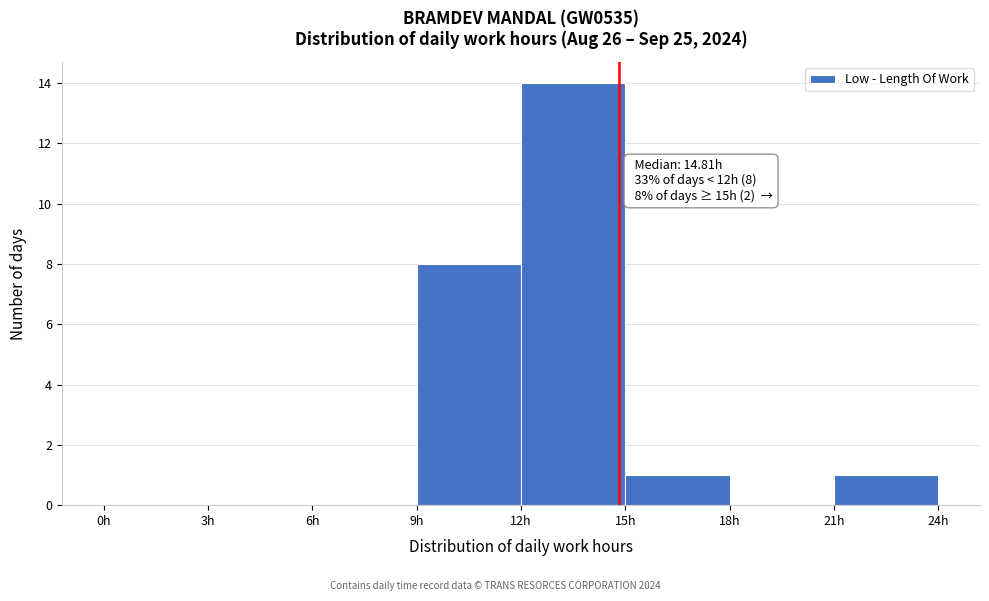

Over which range of the x-axis is the bar tallest?

12 to 15